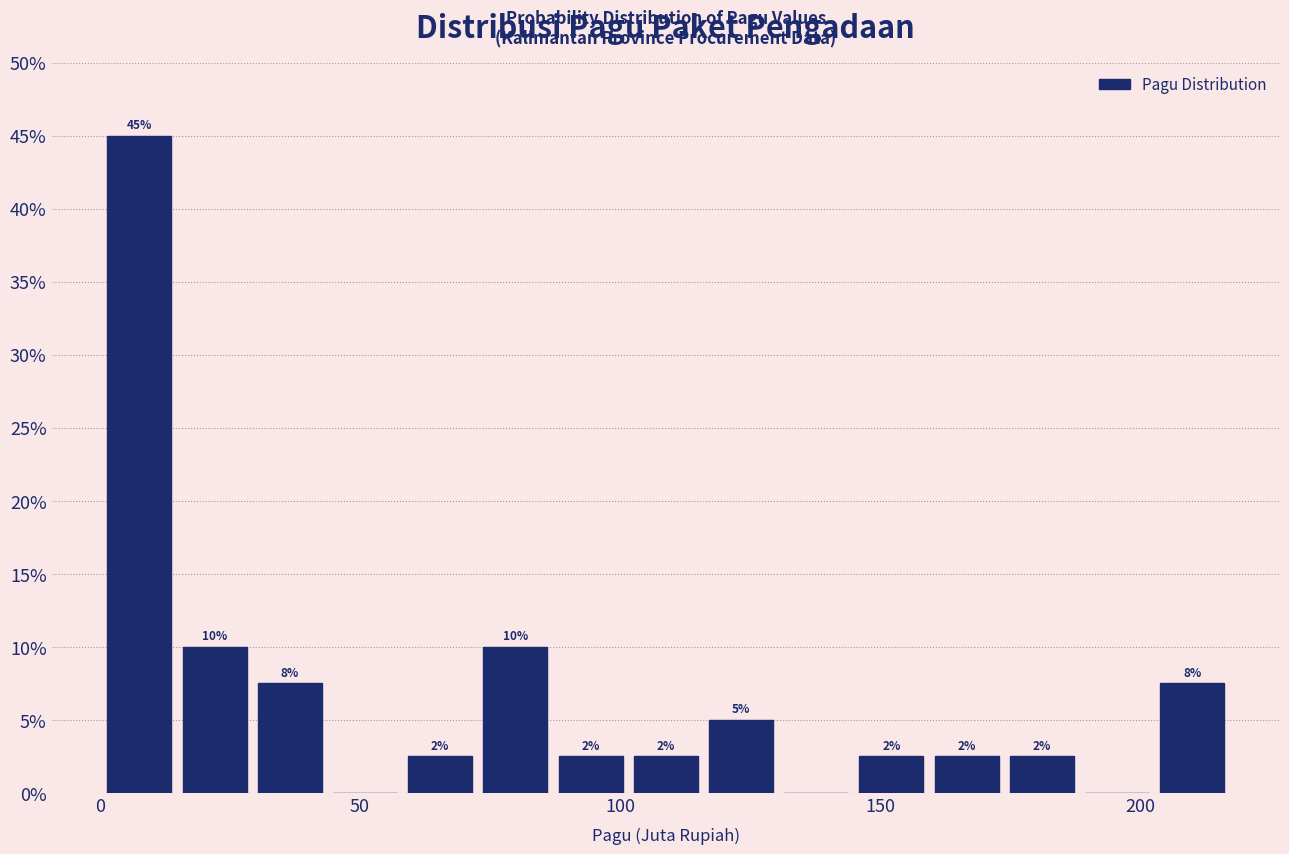

Read against the x-axis, roughly where is the centre of the tallest bar?

10